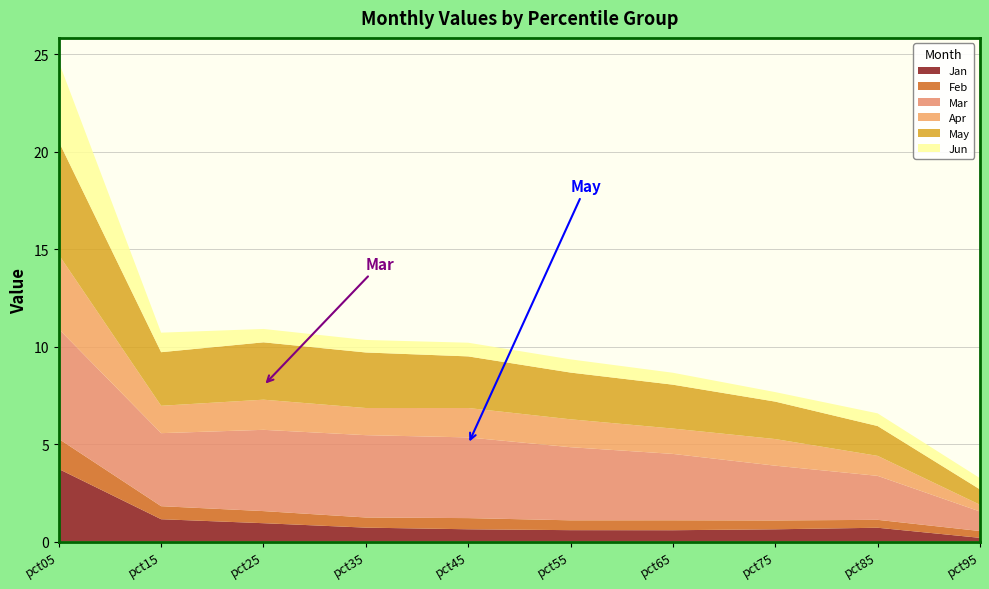

Reading right to left, extract all data points from this chart.

Jan: pct95=0.2	pct85=0.7	pct75=0.6	pct65=0.6	pct55=0.6	pct45=0.6	pct35=0.7	pct25=0.9	pct15=1.1	pct05=3.7
Feb: pct95=0.3	pct85=0.4	pct75=0.5	pct65=0.5	pct55=0.5	pct45=0.6	pct35=0.5	pct25=0.6	pct15=0.7	pct05=1.5
Mar: pct95=1.0	pct85=2.3	pct75=2.8	pct65=3.4	pct55=3.7	pct45=4.1	pct35=4.2	pct25=4.2	pct15=3.7	pct05=5.6
Apr: pct95=0.3	pct85=1.0	pct75=1.4	pct65=1.3	pct55=1.4	pct45=1.5	pct35=1.4	pct25=1.5	pct15=1.4	pct05=3.8
May: pct95=0.8	pct85=1.5	pct75=1.9	pct65=2.3	pct55=2.4	pct45=2.6	pct35=2.8	pct25=2.9	pct15=2.7	pct05=5.8
Jun: pct95=0.6	pct85=0.7	pct75=0.5	pct65=0.6	pct55=0.7	pct45=0.7	pct35=0.6	pct25=0.7	pct15=1.0	pct05=4.1